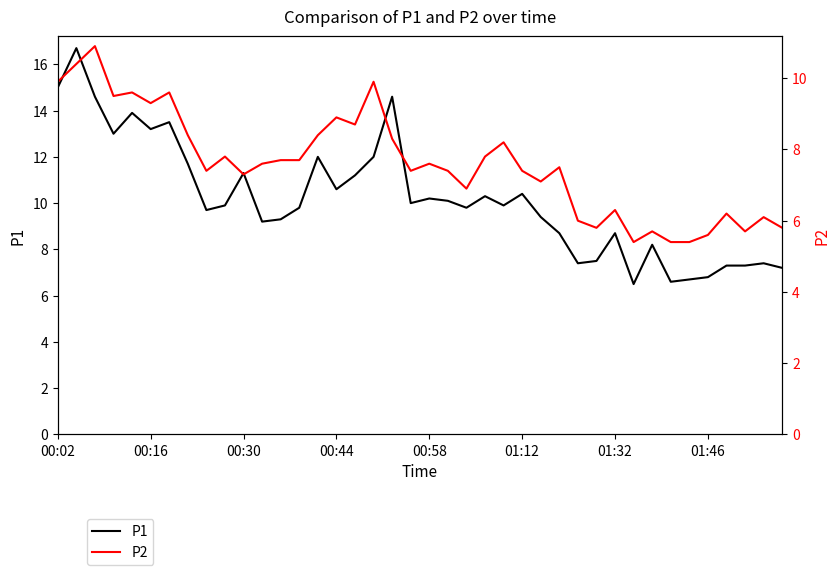

How many data points in P1 are less than 9?

13